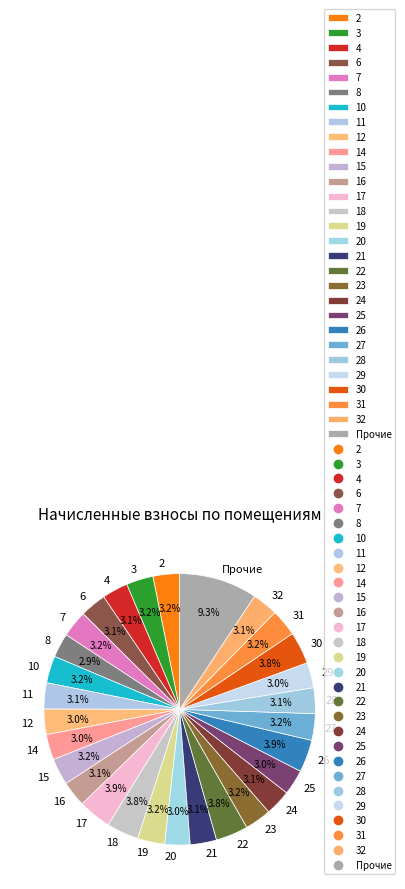

Approximately how many times larger is the value at 15 compared to 23?

1.0